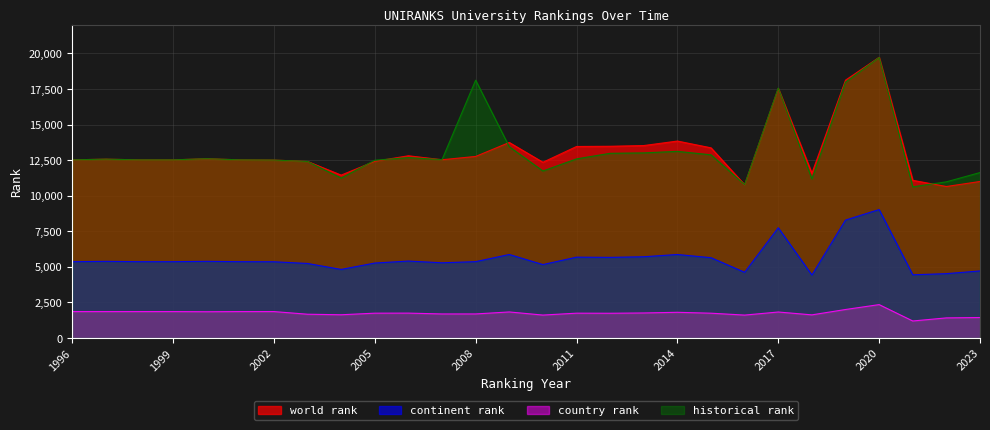

What is the value of the continent rank point at the 26th from the left?

4438.0